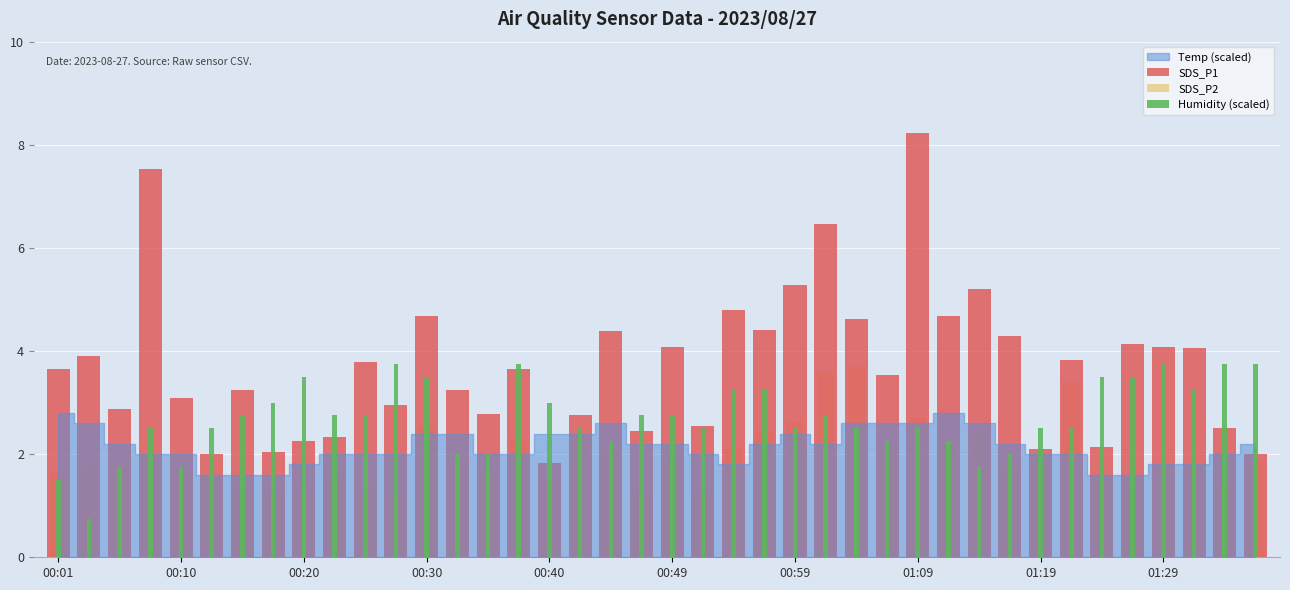

Between 26 and 27, which series saw the biggest shift?

SDS_P2